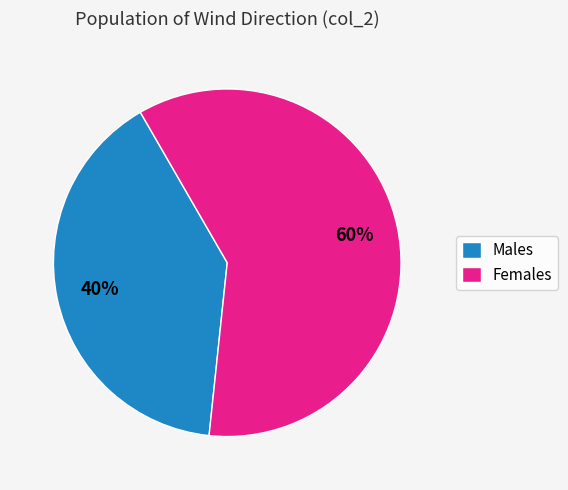

Which category has the biggest portion of the pie?

Females